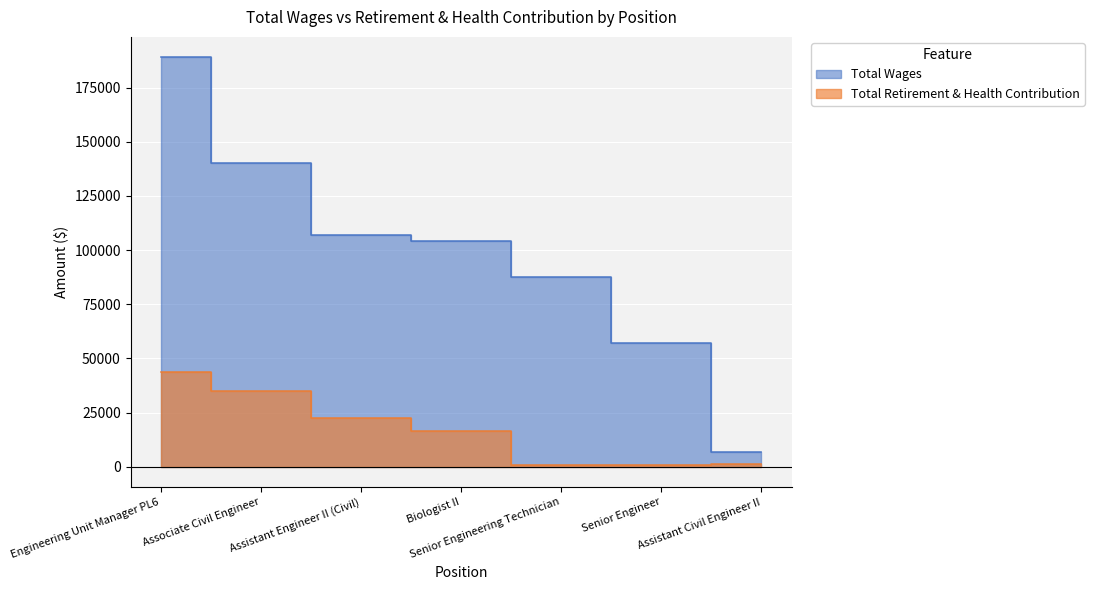

At which label does Total Wages first exceed 104194?

Engineering Unit Manager PL6